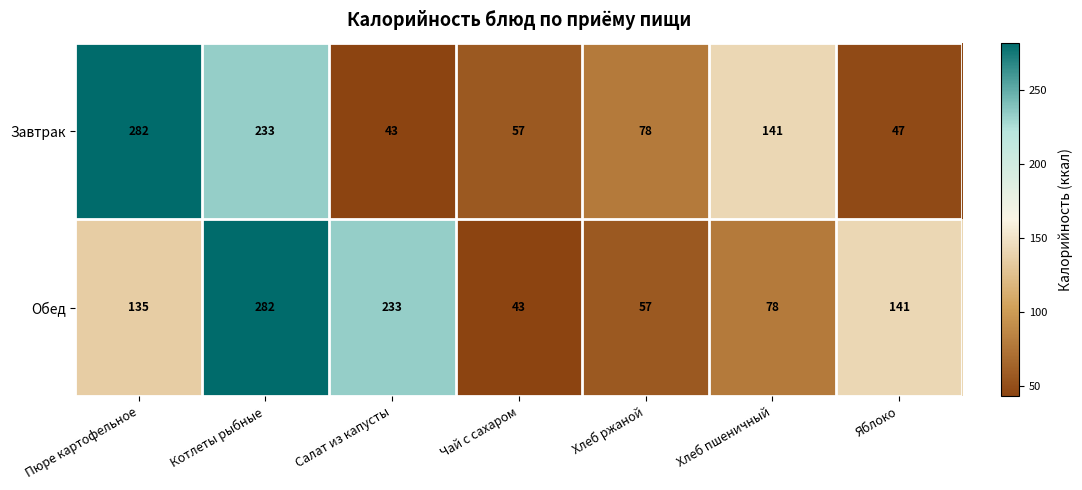

The Обед series shows 135 at Пюре картофельное. True or false?

True